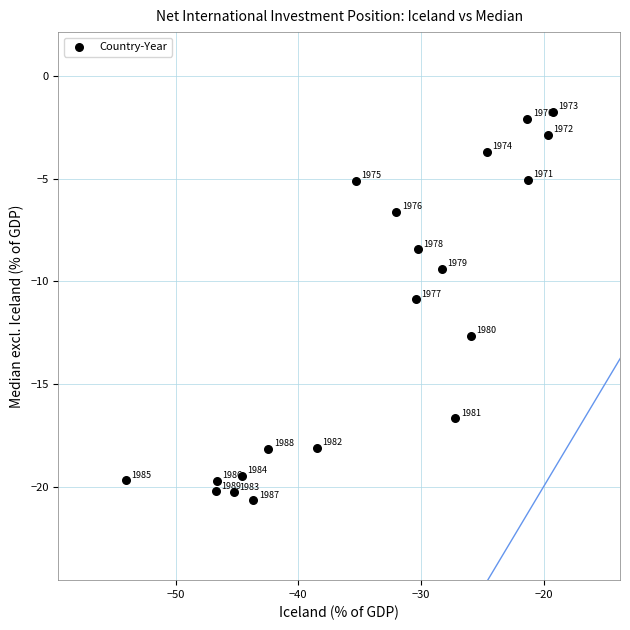

What Y value in the scatter plot is closest to -11?

-10.9